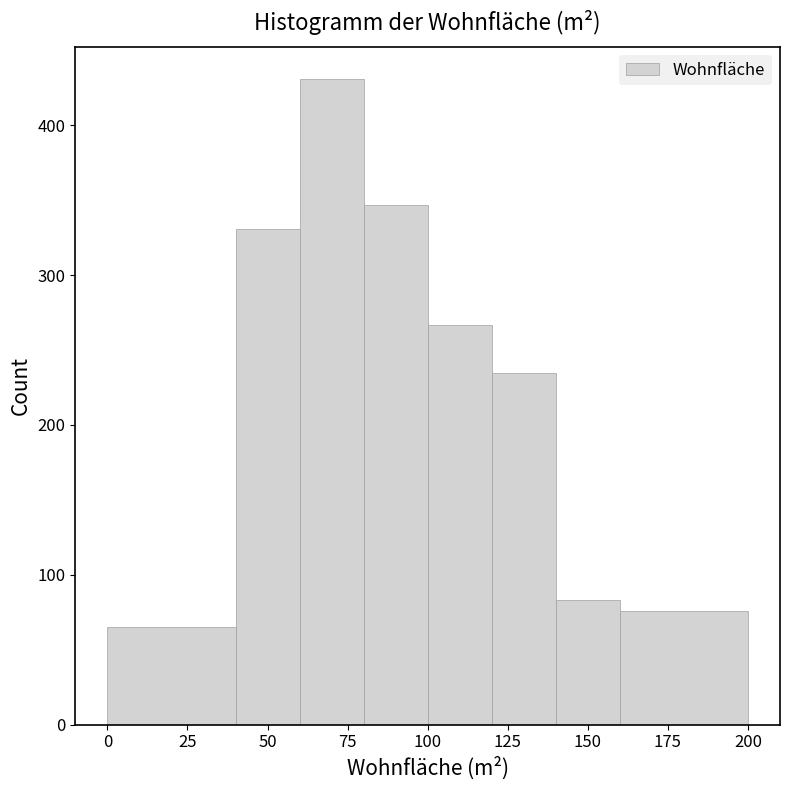

Reading left to right, transcribe this chart: for each bar, give the range it covers on the x-axis and its height. The values are not printed on the chart, so give them approximately, as read against the axis.

0 to 40: 70
40 to 60: 330
60 to 80: 430
80 to 100: 350
100 to 120: 270
120 to 140: 240
140 to 160: 80
160 to 200: 80